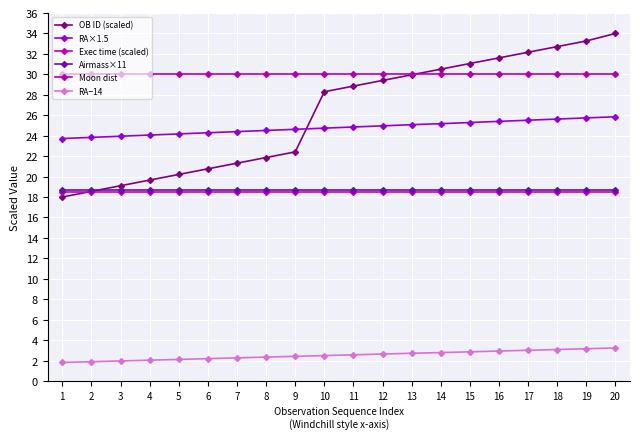

How many distinct data groups are displayed?

6